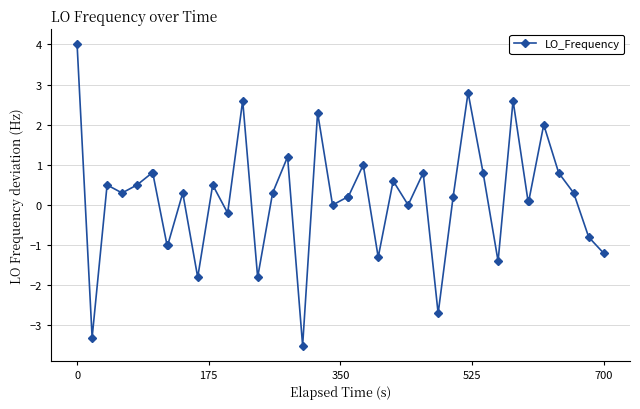

What is the difference between the maximum and minimum values?

7.5